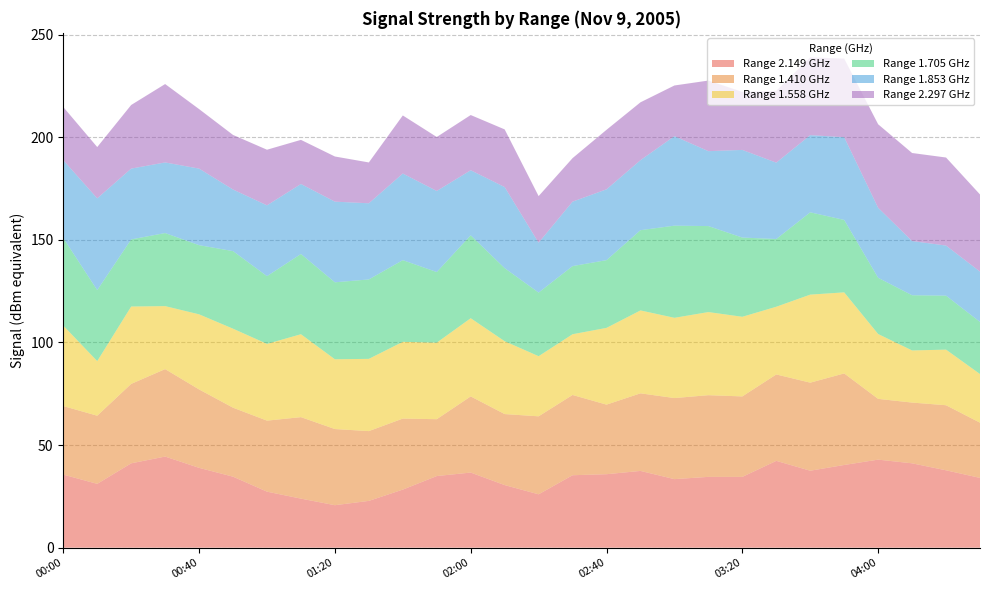

Reading right to left, list all the values displayed in this chart.

2.149: 04:30=34.0	04:20=37.7	04:10=41.1	04:00=42.9	03:50=40.3	03:40=37.5	03:30=42.3	03:20=34.5	03:10=34.5	03:00=33.4	02:50=37.4	02:40=35.8	02:30=35.3	02:20=26.0	02:10=30.5	02:00=36.6	01:50=34.9	01:40=28.3	01:30=22.8	01:20=20.7	01:10=23.9	01:00=27.3	00:50=34.6	00:40=38.9	00:30=44.4	00:20=41.1	00:10=31.1	00:00=35.6
1.410: 04:30=26.9	04:20=31.7	04:10=29.6	04:00=29.6	03:50=44.6	03:40=42.9	03:30=42.1	03:20=39.2	03:10=39.8	03:00=39.5	02:50=37.8	02:40=33.9	02:30=39.1	02:20=38.0	02:10=34.6	02:00=37.1	01:50=27.7	01:40=34.6	01:30=34.0	01:20=37.1	01:10=39.7	01:00=34.6	00:50=33.6	00:40=38.2	00:30=42.6	00:20=38.7	00:10=33.2	00:00=33.4
1.558: 04:30=23.7	04:20=27.1	04:10=25.4	04:00=31.6	03:50=39.5	03:40=42.9	03:30=33.0	03:20=38.8	03:10=40.5	03:00=39.1	02:50=40.4	02:40=37.4	02:30=29.6	02:20=29.3	02:10=35.5	02:00=38.1	01:50=37.3	01:40=37.4	01:30=35.2	01:20=34.0	01:10=40.4	01:00=37.4	00:50=38.5	00:40=36.6	00:30=30.7	00:20=37.7	00:10=26.6	00:00=39.2
1.705: 04:30=25.4	04:20=26.3	04:10=26.9	04:00=27.4	03:50=35.3	03:40=40.1	03:30=33.0	03:20=38.6	03:10=41.9	03:00=44.9	02:50=39.1	02:40=33.0	02:30=33.2	02:20=31.0	02:10=35.6	02:00=40.4	01:50=34.4	01:40=39.8	01:30=38.7	01:20=37.5	01:10=39.1	01:00=33.0	00:50=37.8	00:40=33.7	00:30=35.6	00:20=32.7	00:10=34.6	00:00=42.7
1.853: 04:30=24.5	04:20=24.4	04:10=26.4	04:00=34.1	03:50=40.3	03:40=37.6	03:30=37.2	03:20=42.7	03:10=36.5	03:00=43.6	02:50=34.1	02:40=34.5	02:30=31.4	02:20=24.3	02:10=39.5	02:00=31.7	01:50=39.5	01:40=42.2	01:30=37.1	01:20=39.3	01:10=34.1	01:00=34.5	00:50=30.0	00:40=37.3	00:30=34.4	00:20=34.5	00:10=44.7	00:00=37.9
2.297: 04:30=37.6	04:20=42.9	04:10=42.9	04:00=40.7	03:50=38.3	03:40=37.9	03:30=35.0	03:20=28.3	03:10=34.4	03:00=24.7	02:50=28.2	02:40=29.0	02:30=21.2	02:20=22.7	02:10=28.1	02:00=26.9	01:50=26.3	01:40=28.3	01:30=19.9	01:20=22.0	01:10=21.5	01:00=27.1	00:50=26.6	00:40=29.0	00:30=38.2	00:20=31.0	00:10=25.0	00:00=25.9